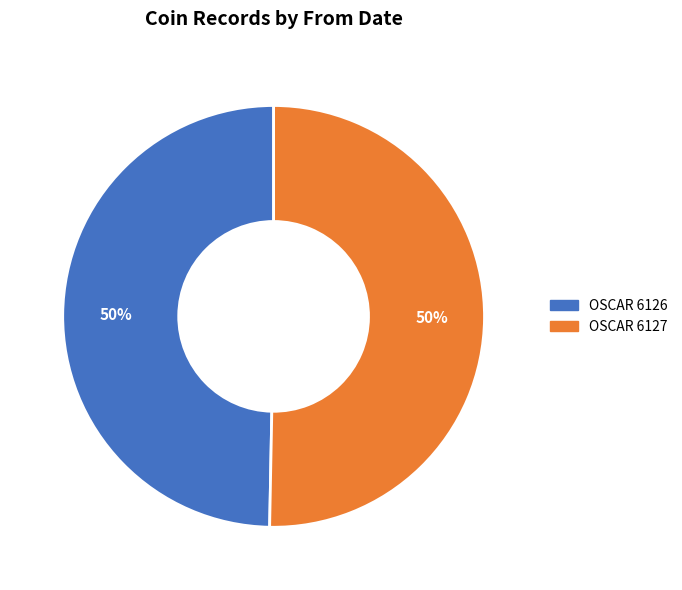

What is the ratio of the value at OSCAR 6126 to the value at OSCAR 6127?

1.0